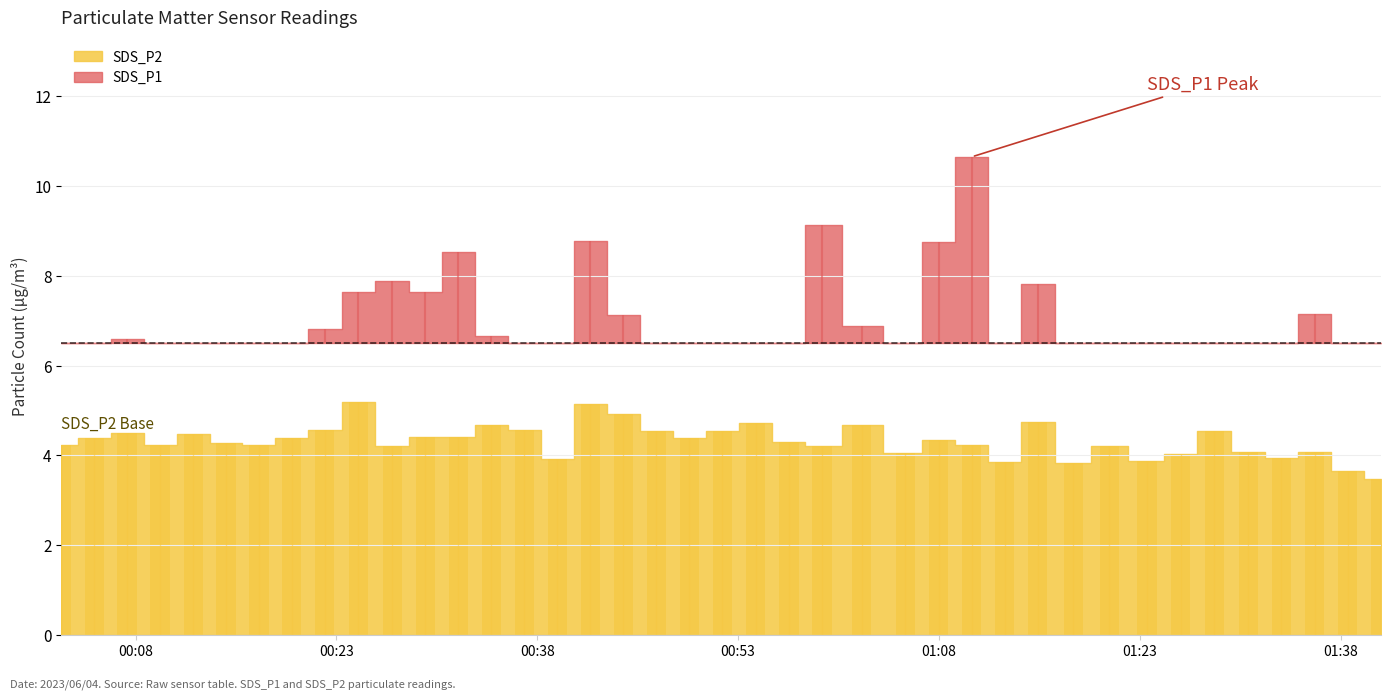

Between 00:23 and 00:08, which is larger?

00:23